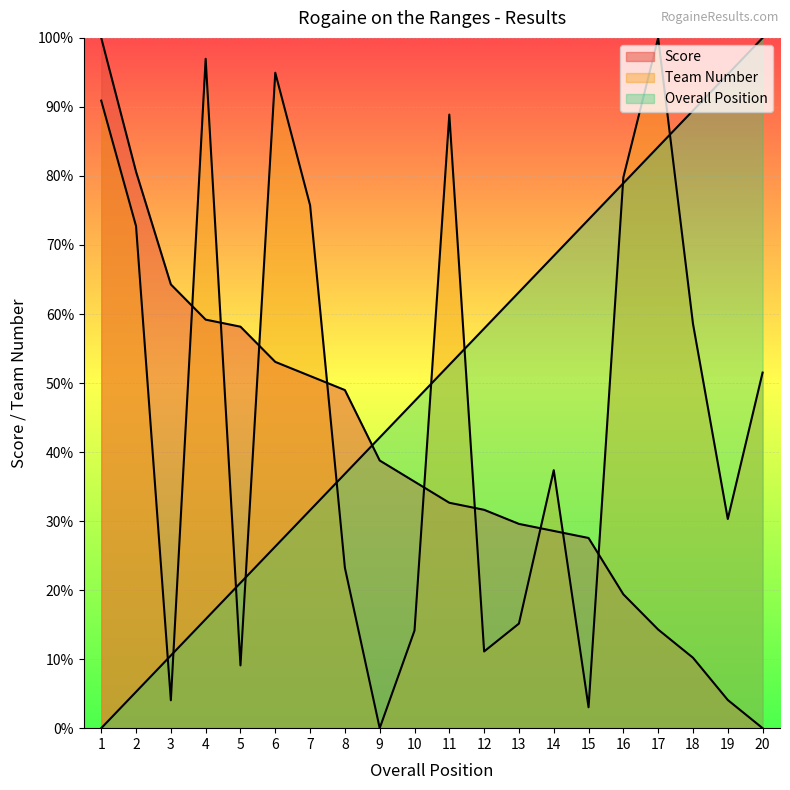

At which category does Team Number reach its first local valley?

3